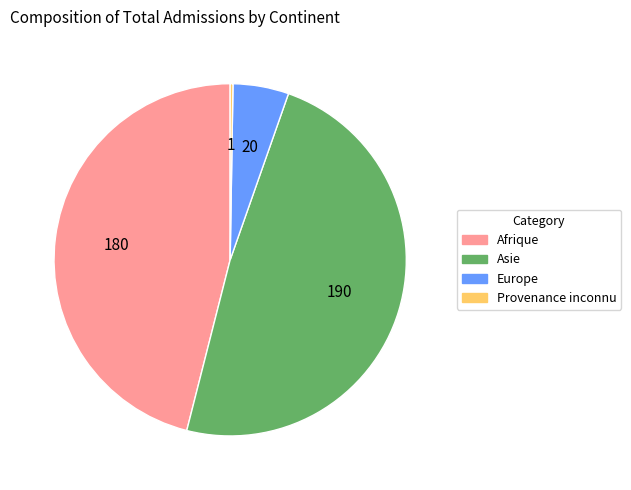

Which has a higher value, Afrique or Europe?

Afrique